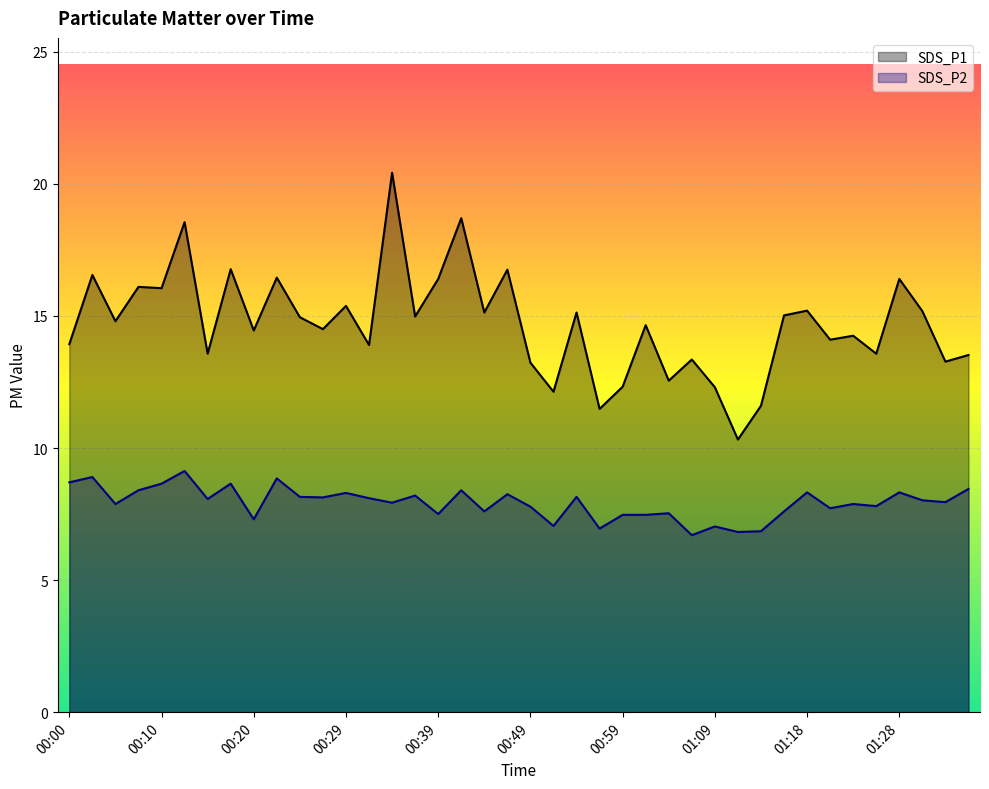

True or false: SDS_P1 and SDS_P2 cross at least once.

False